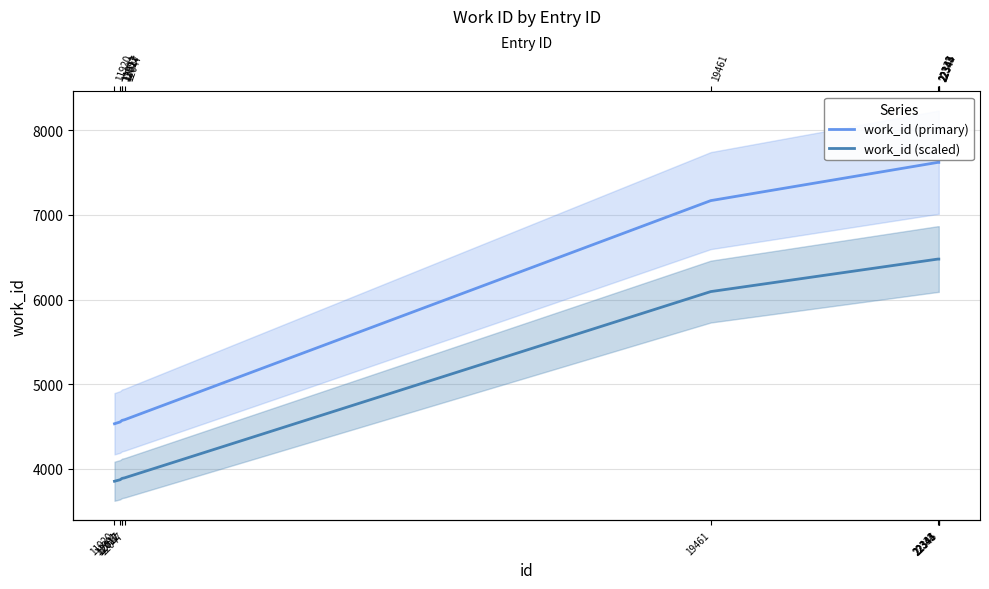

Does the chart display data point markers on the line(s)?

No